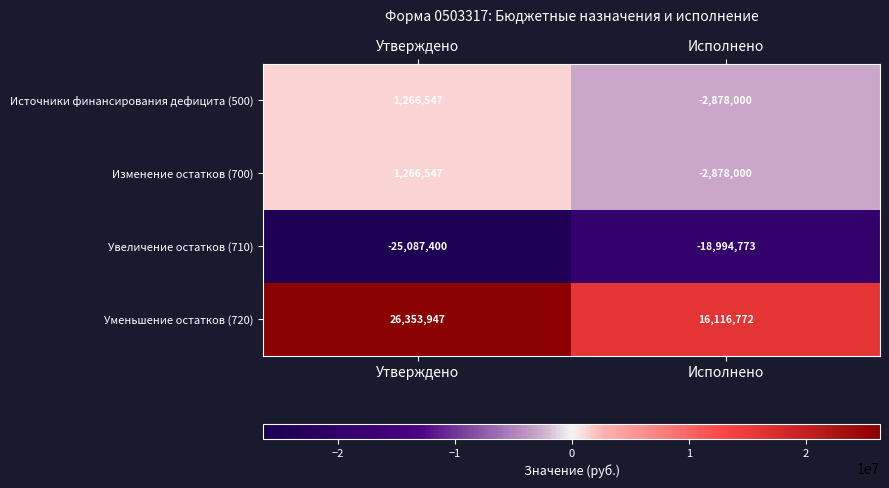

What is the difference between the maximum and minimum values in the Увеличение остатков (710) series?

6092627